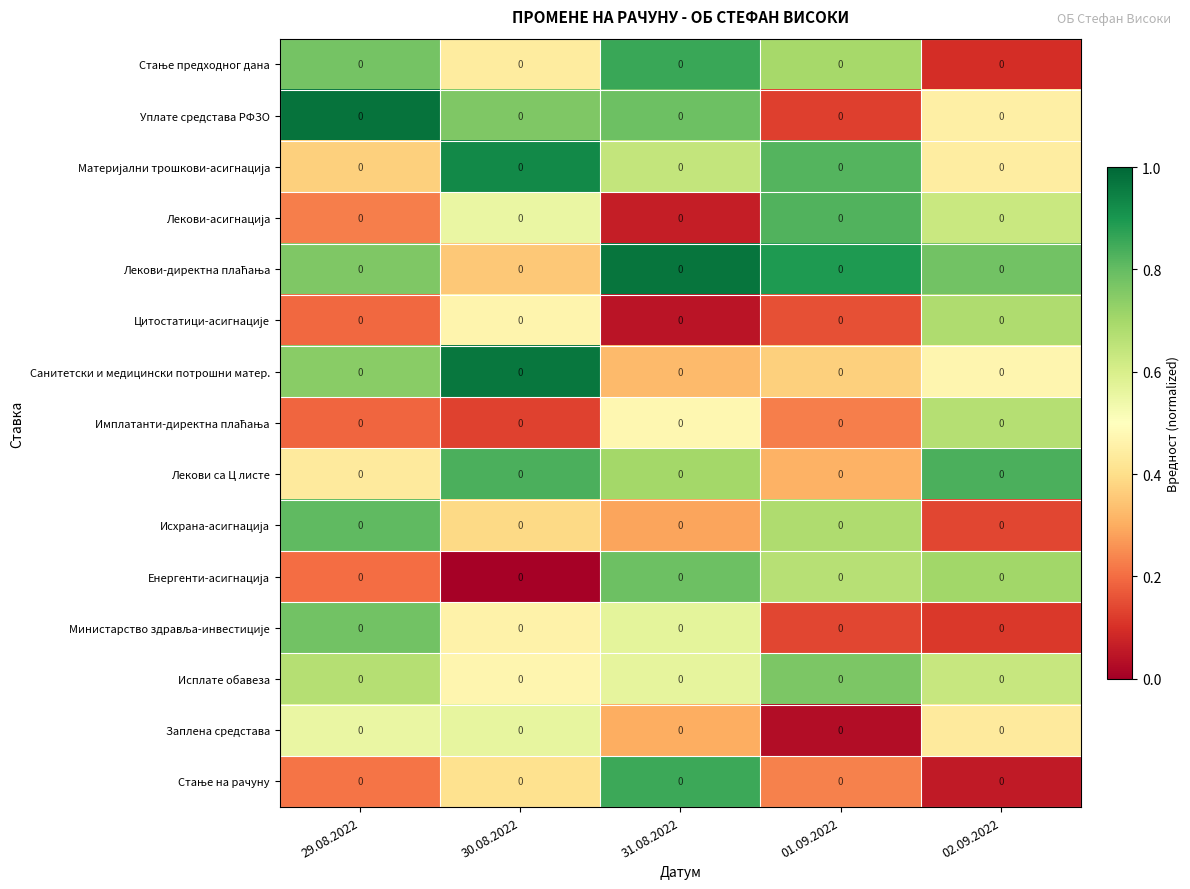

Which has a higher value, 29.08.2022 or 01.09.2022?

29.08.2022